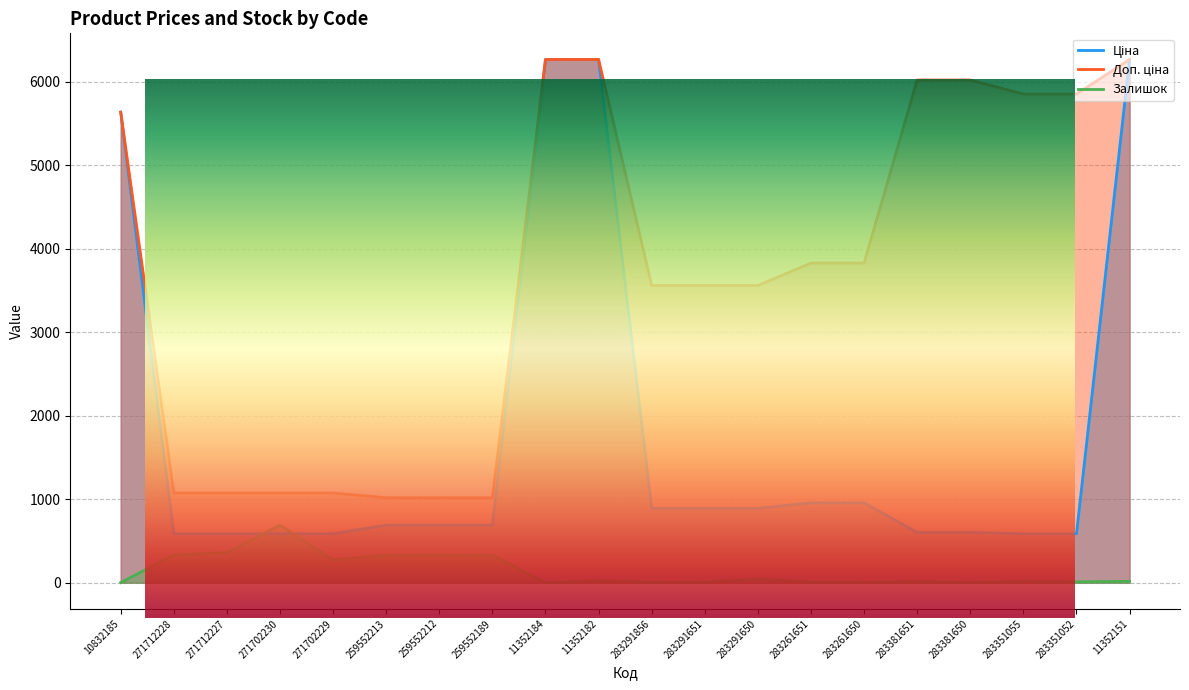

What is the label of the 8th point from the right?

283291650